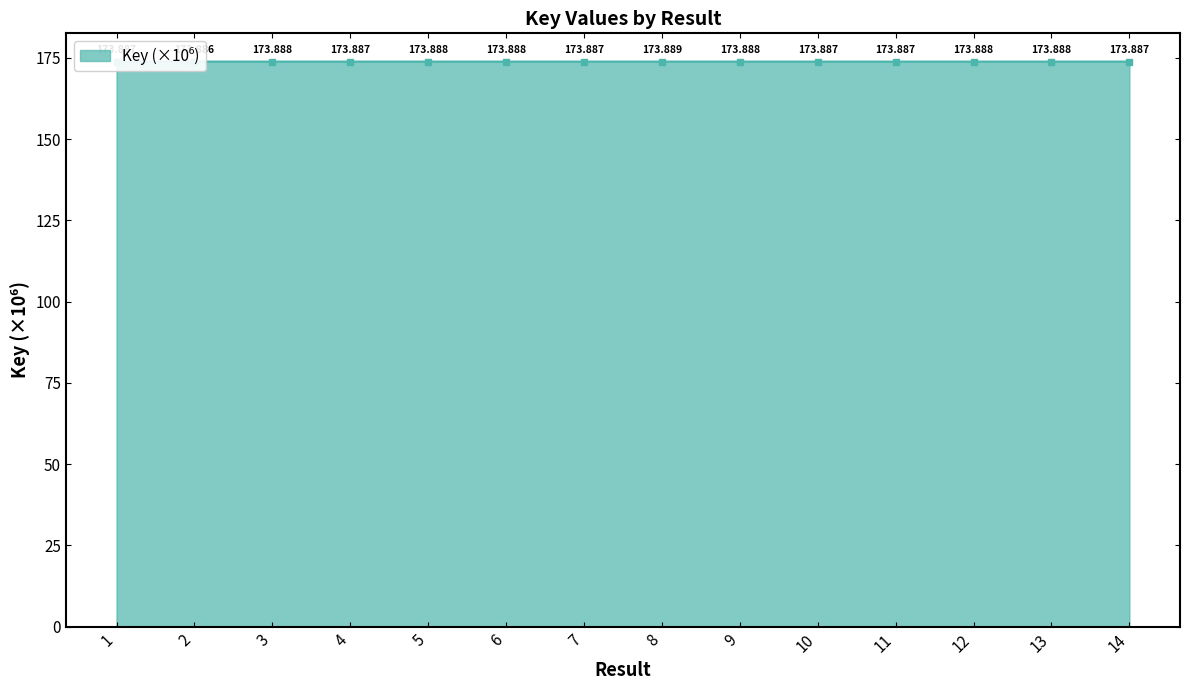

What is the value of the 14th point from the left?

173.9